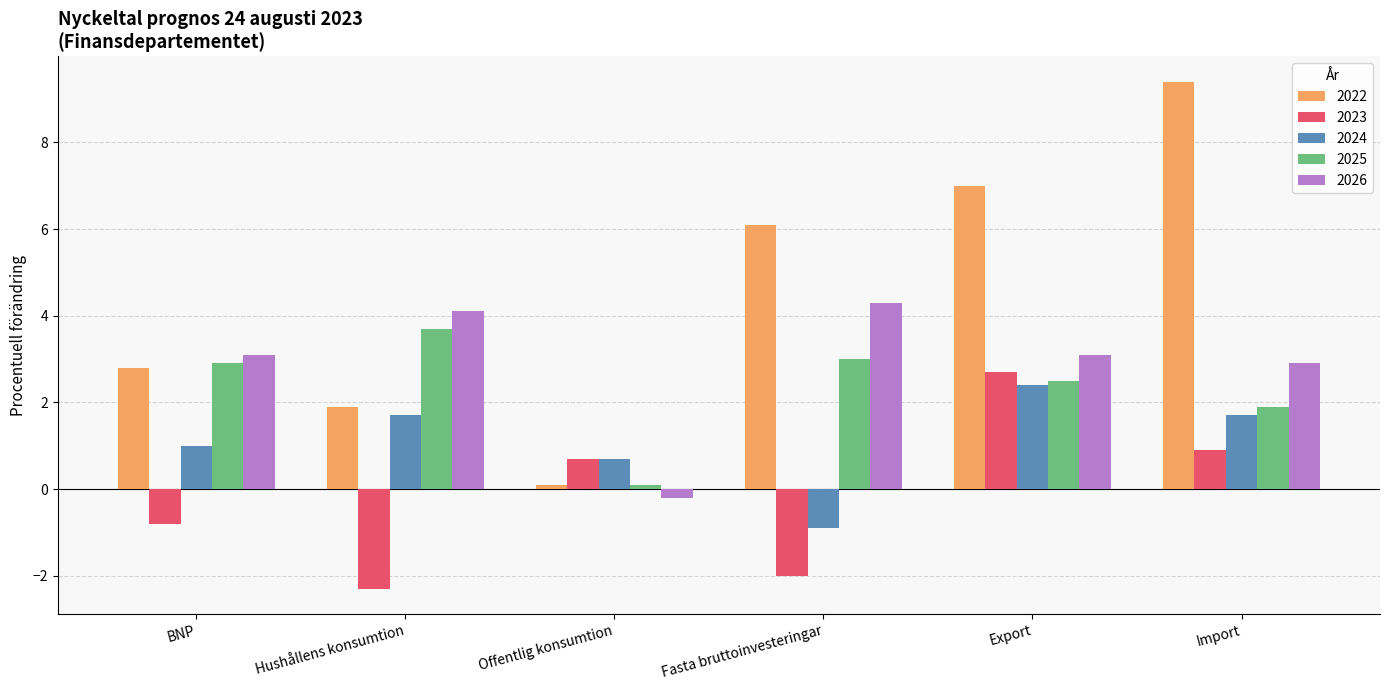

What is the label of the 3rd bar from the left?

Offentlig konsumtion